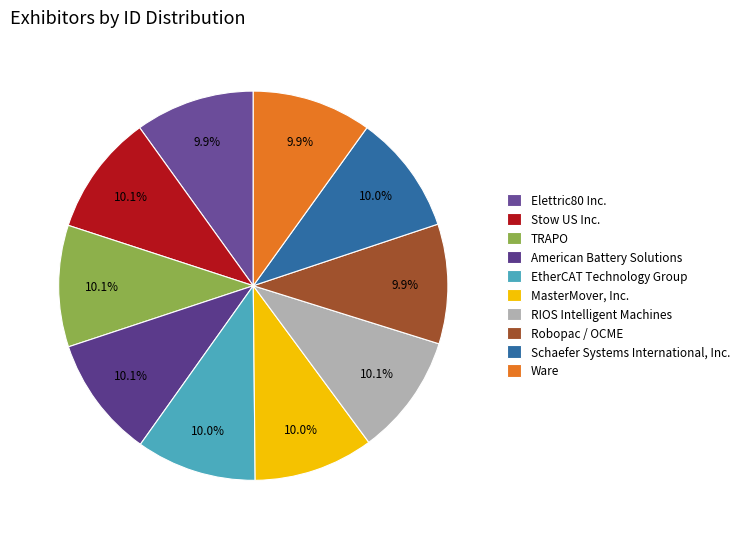

How many slices are in this pie chart?

10